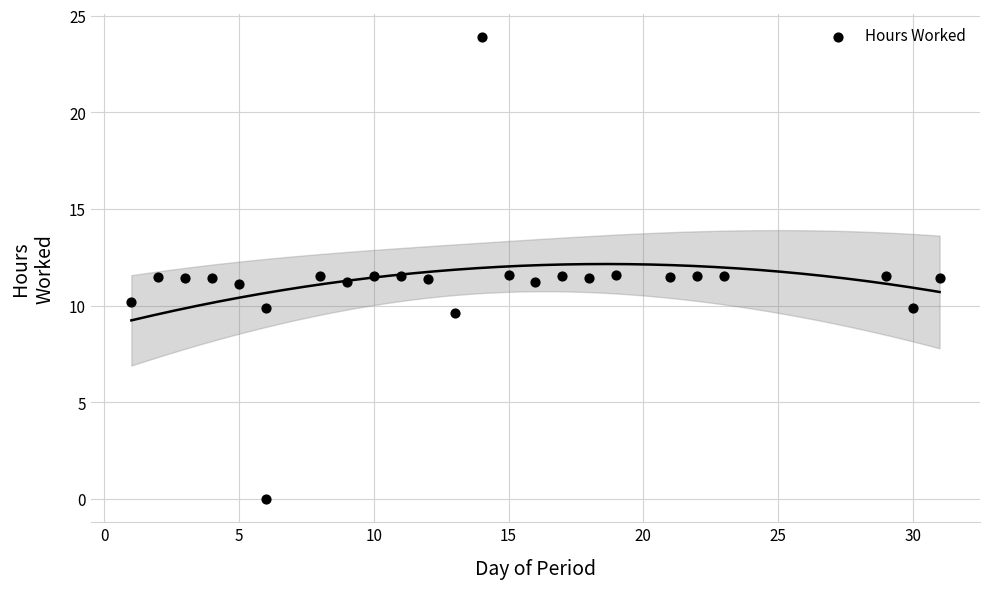

What is the range of X values (max minus min)?

30.0